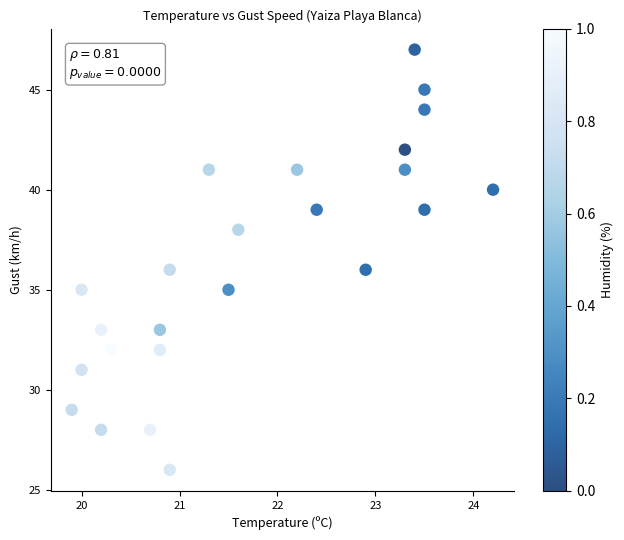

What is the range of Y values (max minus min)?

21